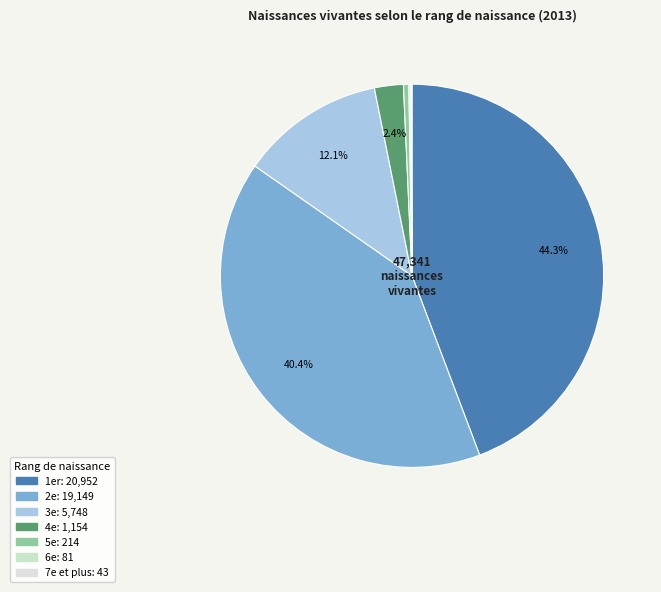

How many segments does this pie chart have?

7